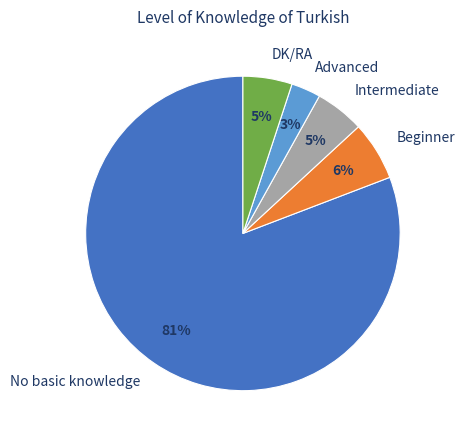

To the nearest percent, what is the difference between the DK/RA and No basic knowledge slice percentages?

76%